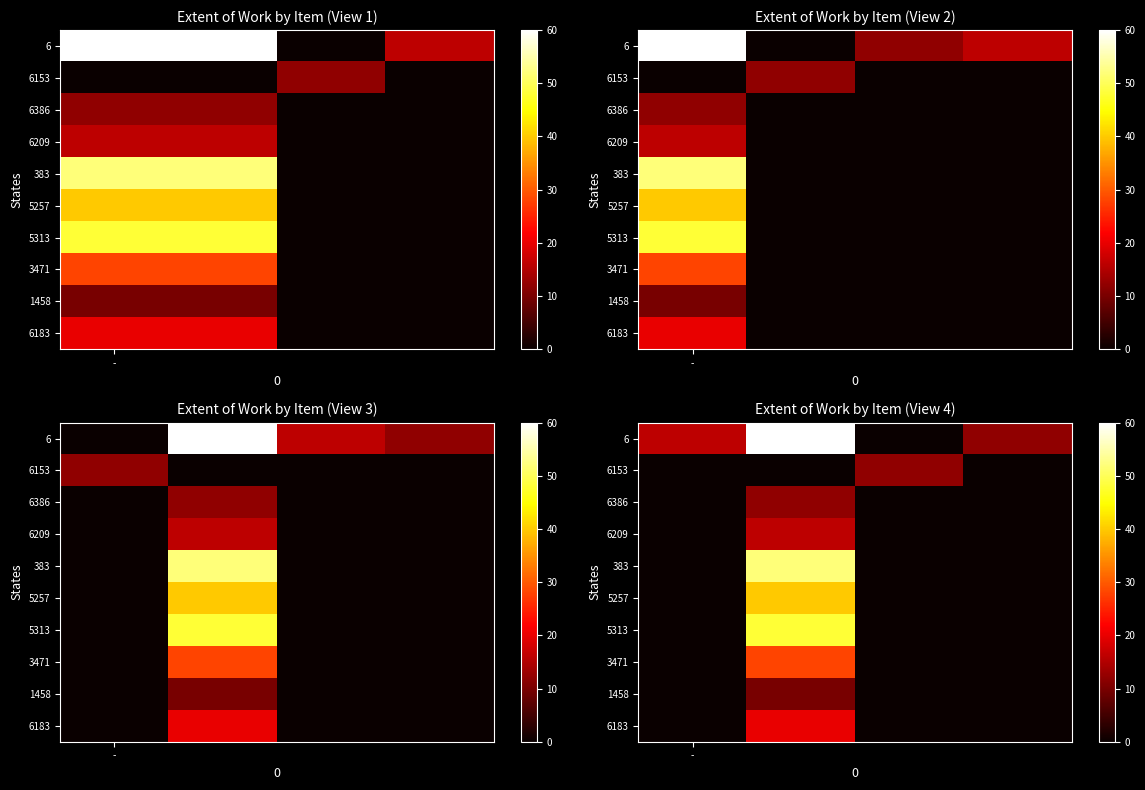

List the series in order of their peak value, lowest first.

1458, 6153, 6386, 6209, 6183, 3471, 5257, 5313, 383, 6